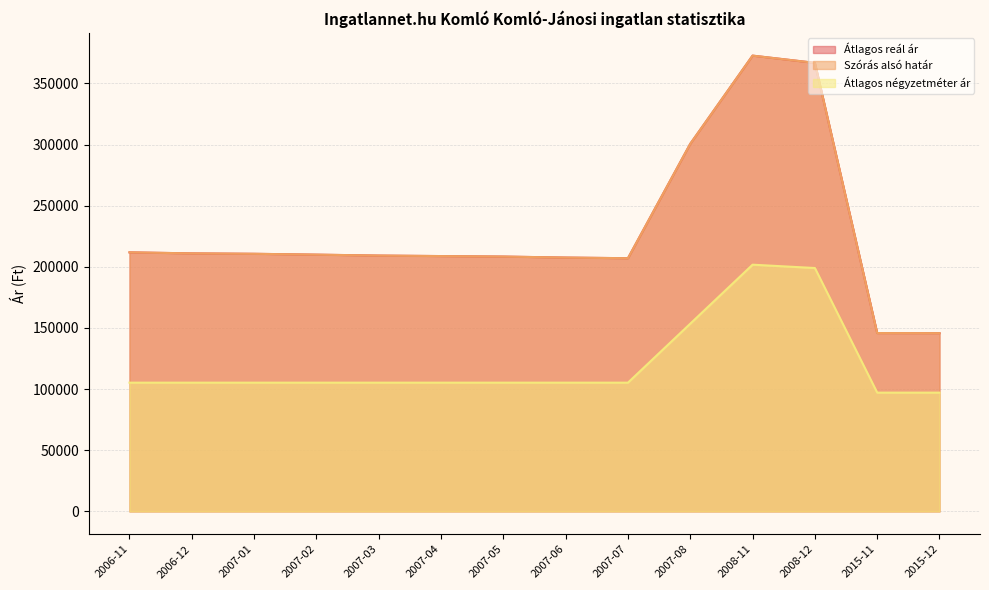

Rank the series by their maximum value, from lowest to highest.

Átlagos négyzetméter ár, Szórás alsó határ, Átlagos reál ár